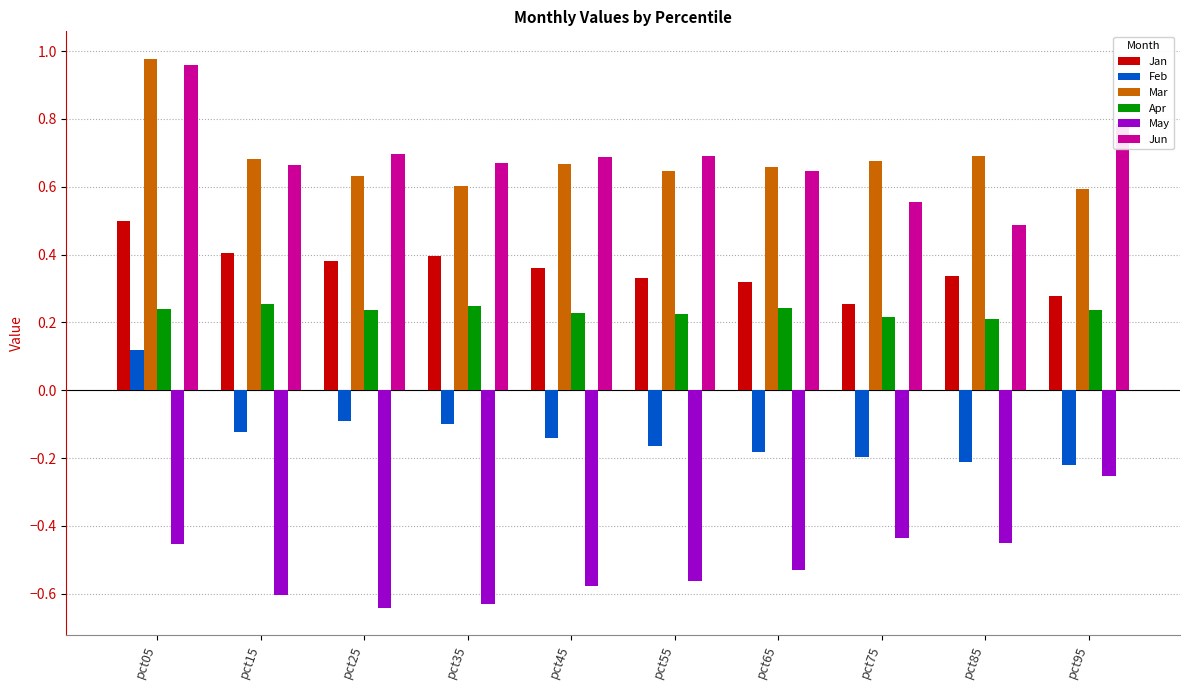

What is the sum of the Jun values at pct85 and pct45?

1.2